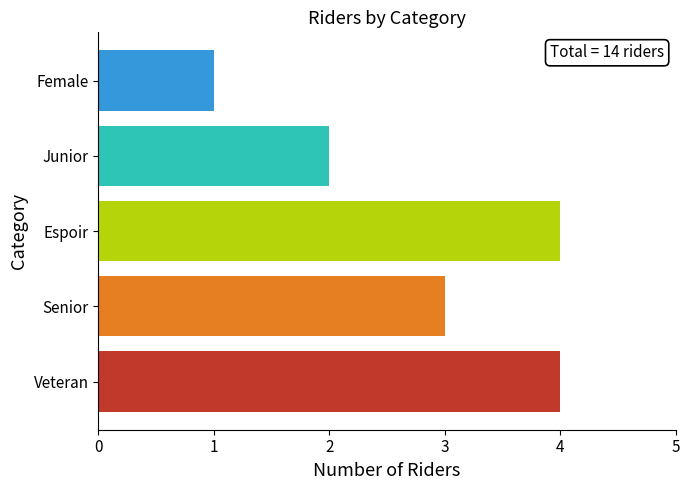

How many bars are there in total?

5